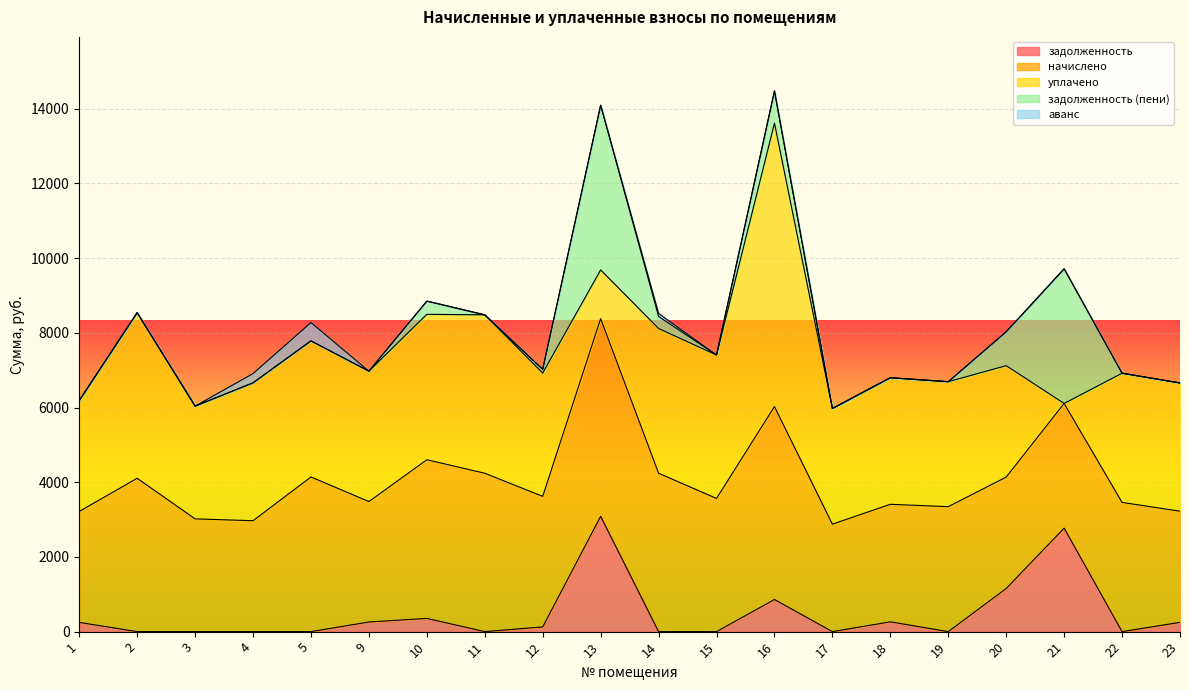

Rank the series at 2 from highest to lowest value.

уплачено, начислено, задолженность, задолженность (пени), аванс